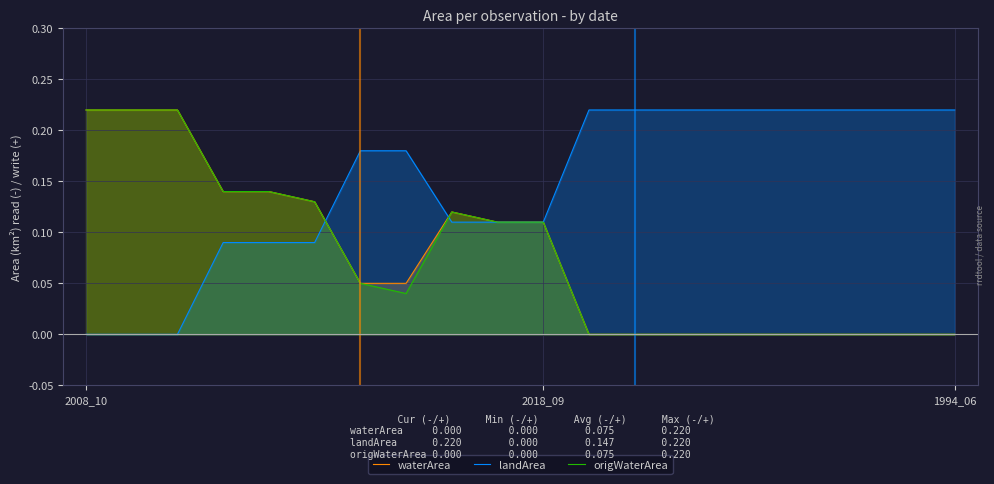

The value of landArea at 6 is 0.1. True or false?

False